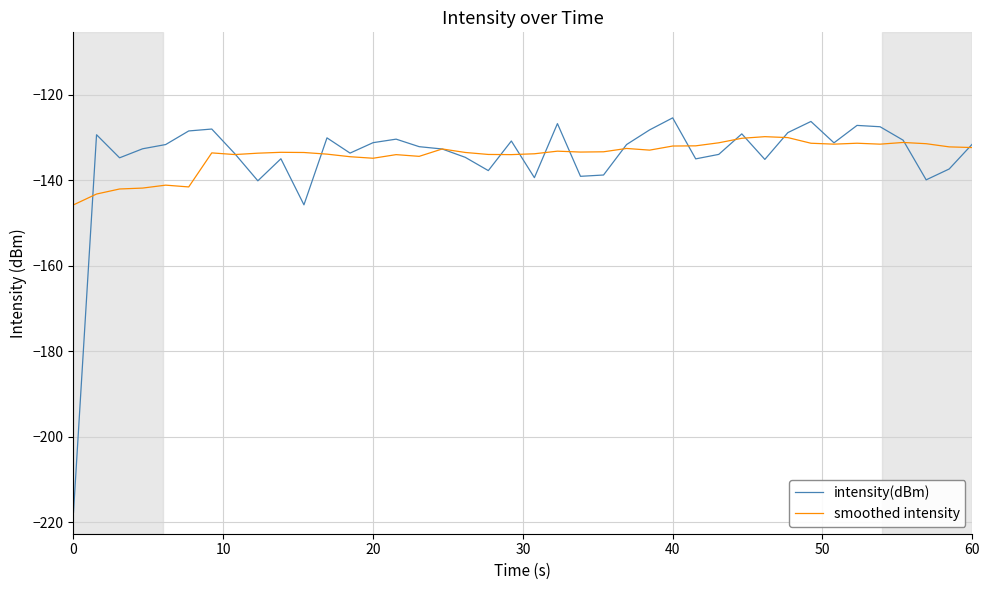

What is the smallest value displayed?

-217.6